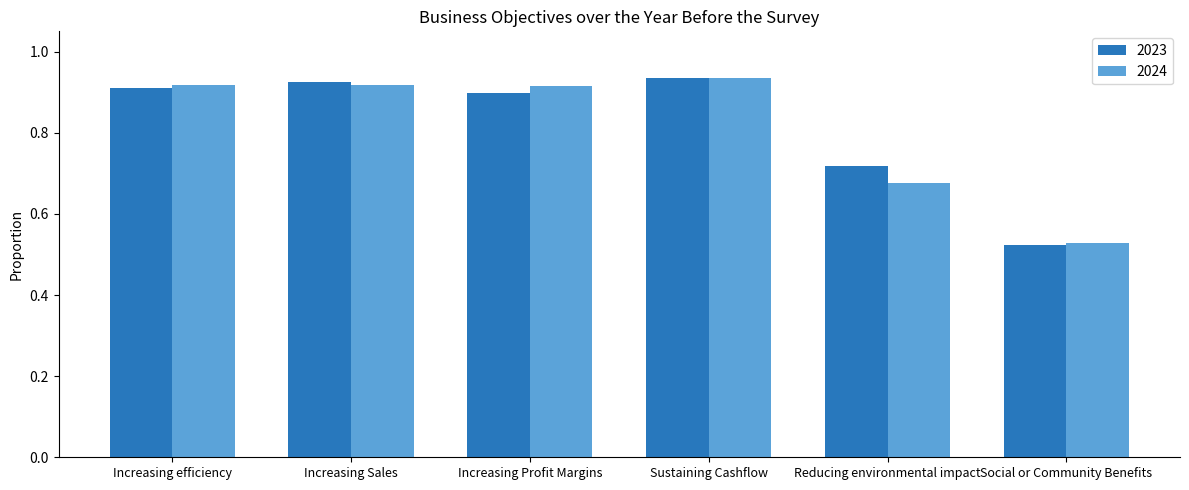

Is it true that 2024 equals 0.9 at Increasing Profit Margins?

True